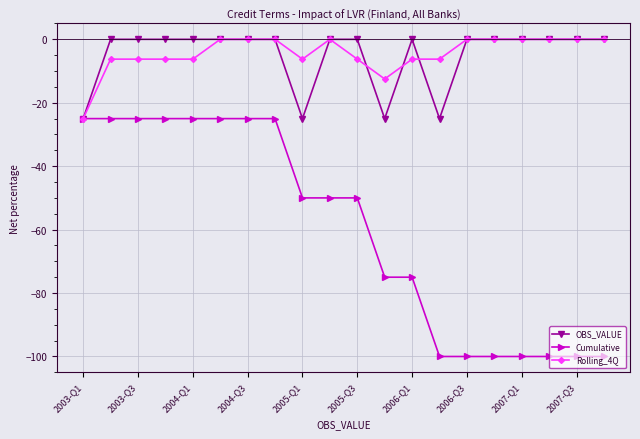

What is the value of the Cumulative point at the 7th from the left?

-25.0